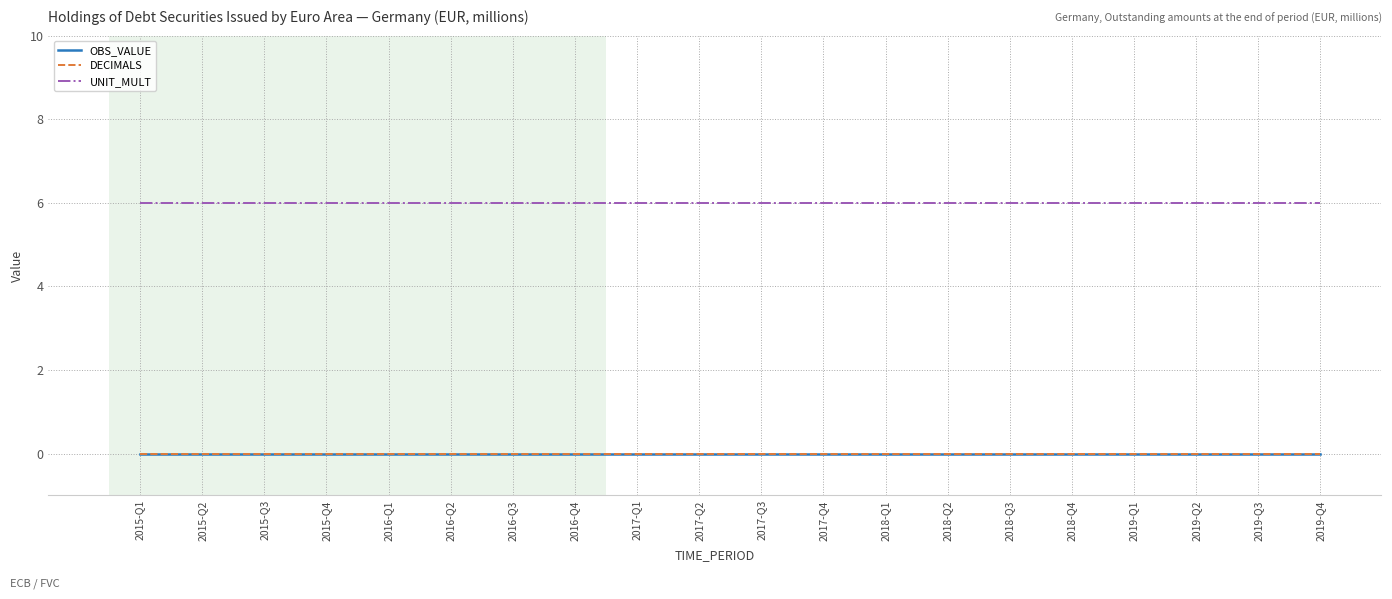

Does the chart display data point markers on the line(s)?

No